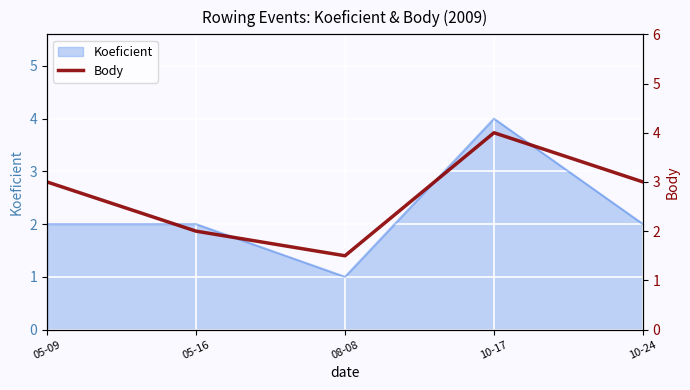

At which label does Koeficient reach its peak?

10-17